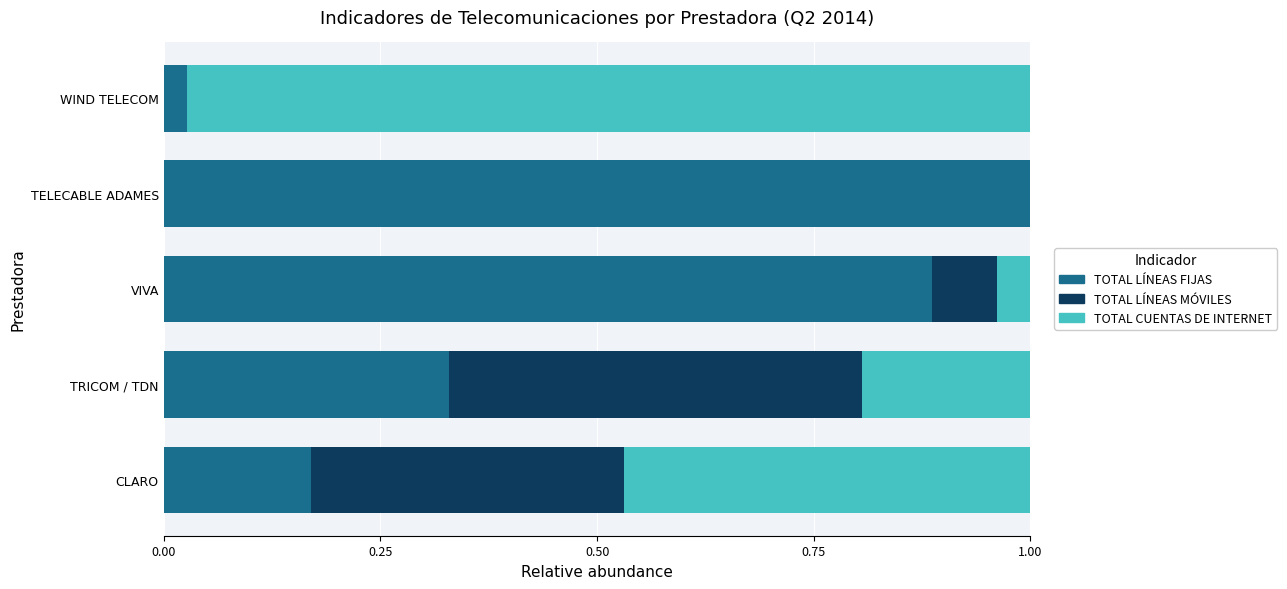

What is the sum of all TOTAL LÍNEAS FIJAS values?

2.4